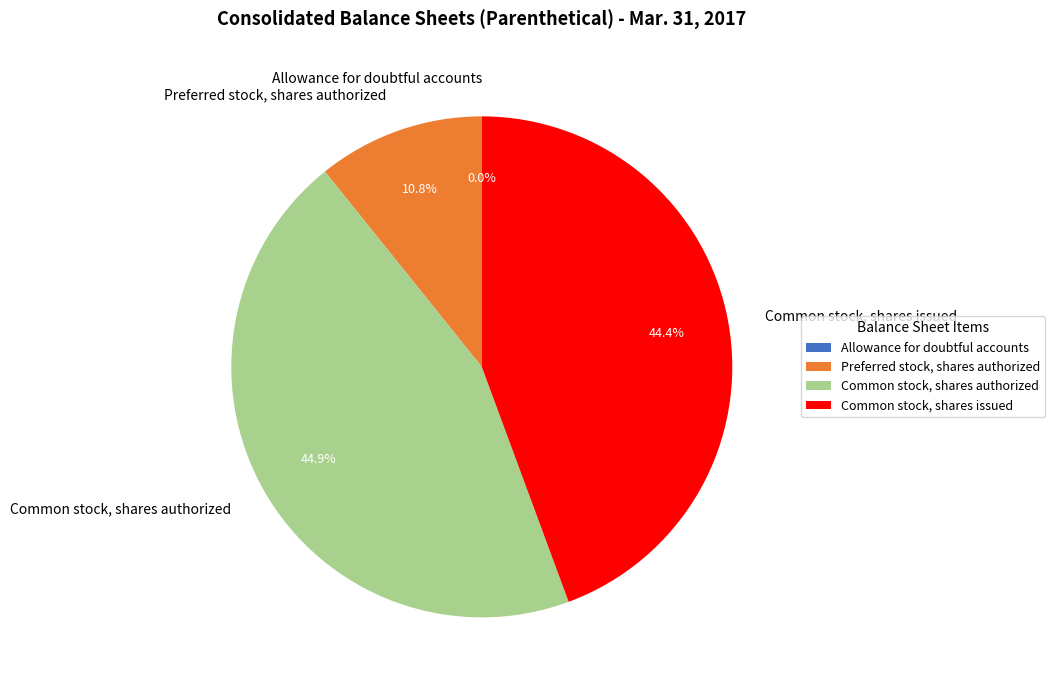

True or false: Common stock, shares authorized accounts for 32% of the total.

False